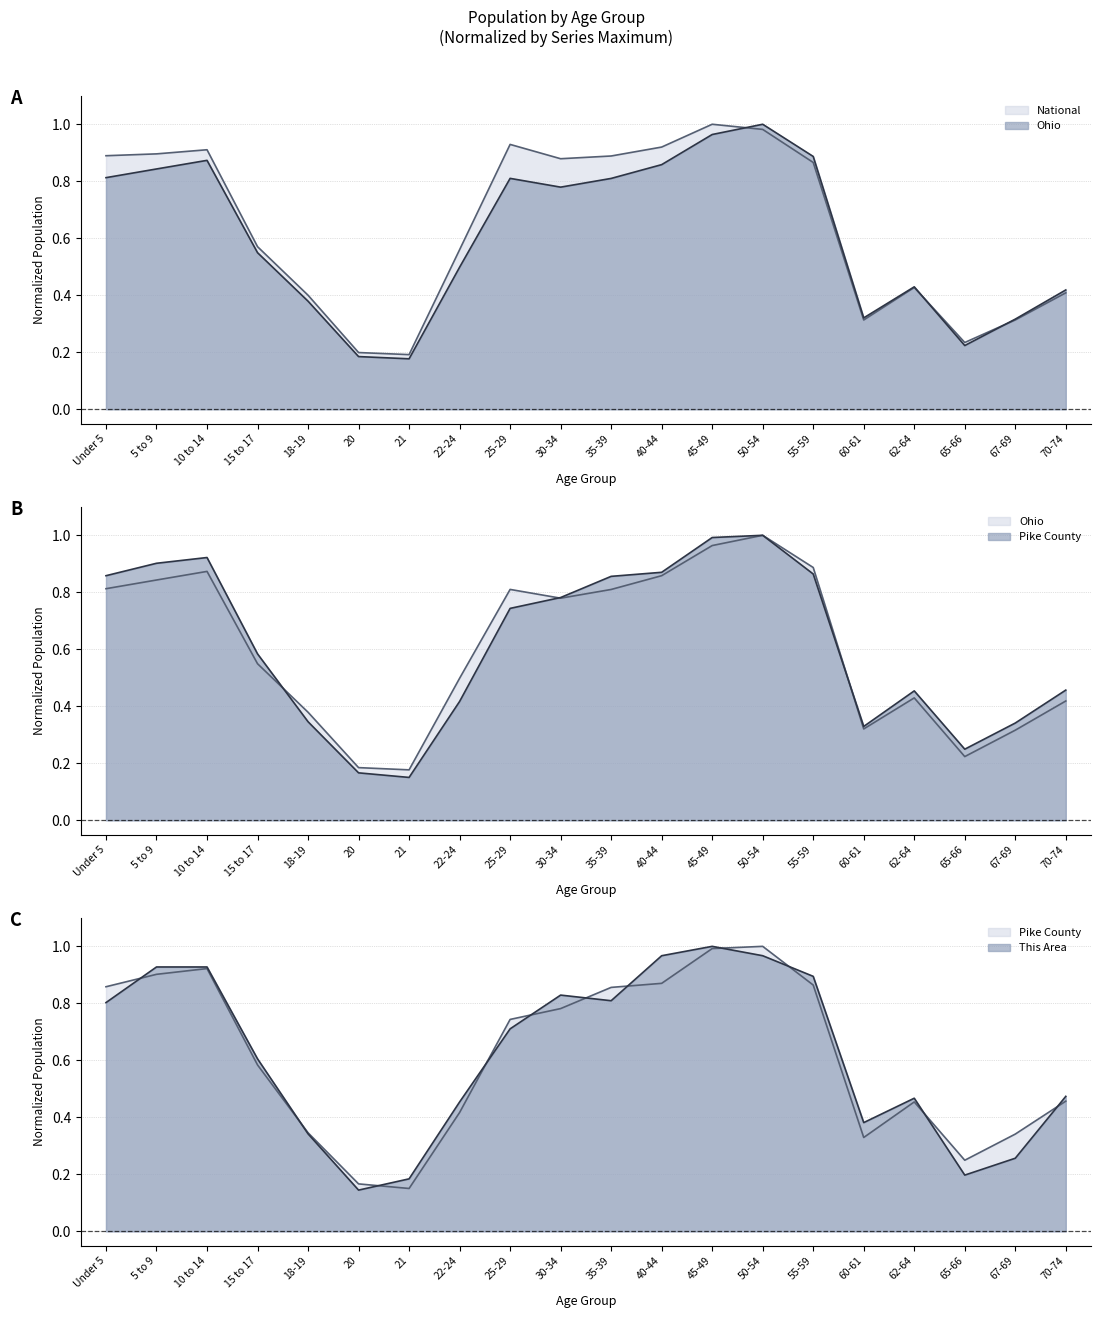

What is the label of the 5th point from the left?

18-19